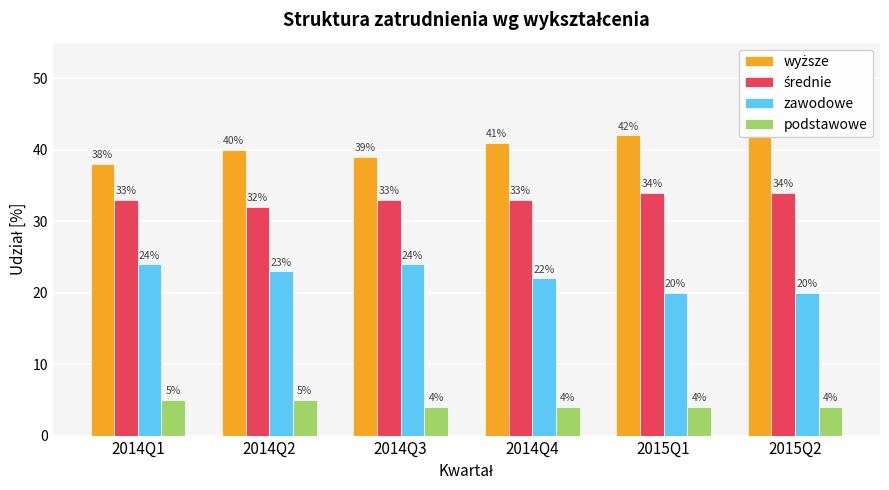

True or false: zawodowe has a value of 20 at 2015Q1.

True